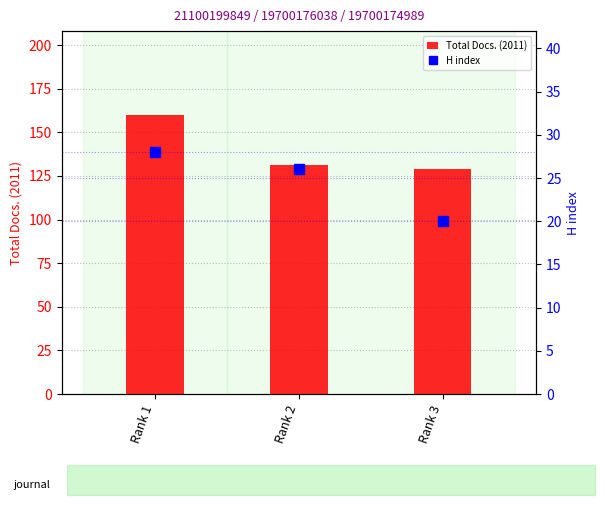

At which label is H index closest to 24?

Rank 2